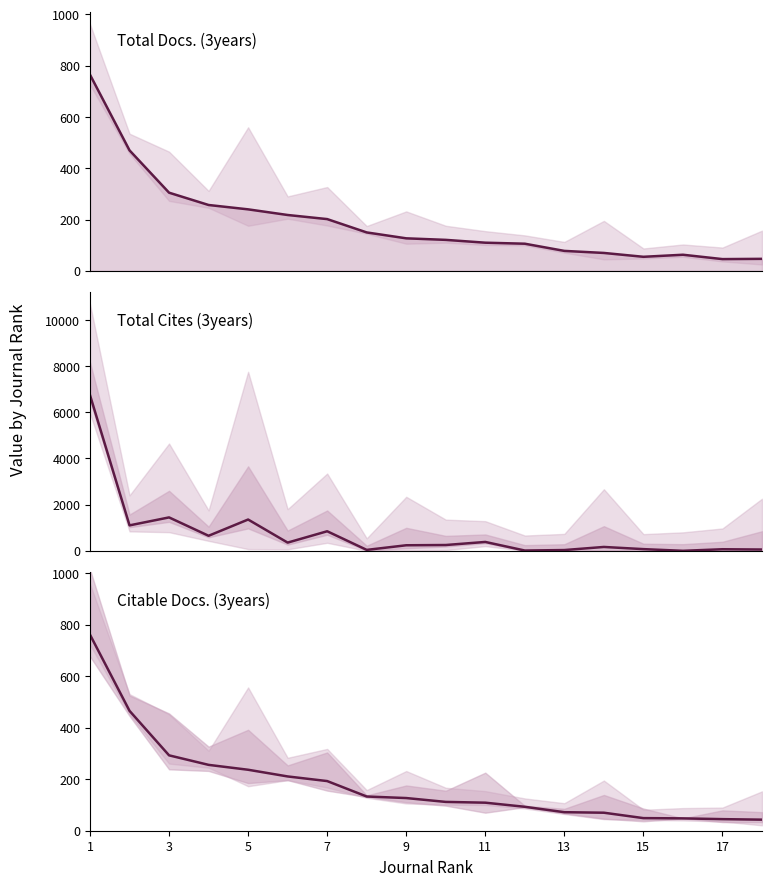

What is the highest value of the Total Docs. (3years) series?

765